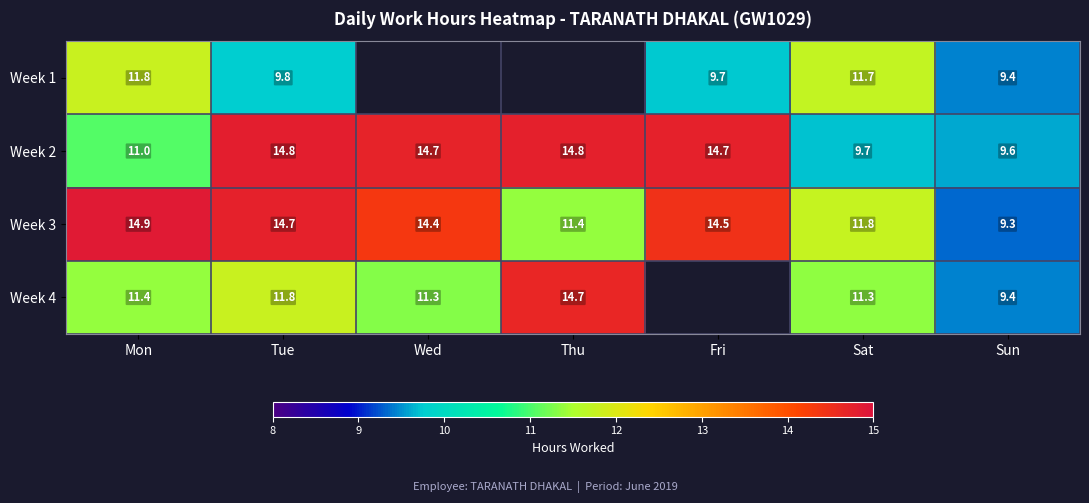

How many data points in Week 3 are above 14?

4